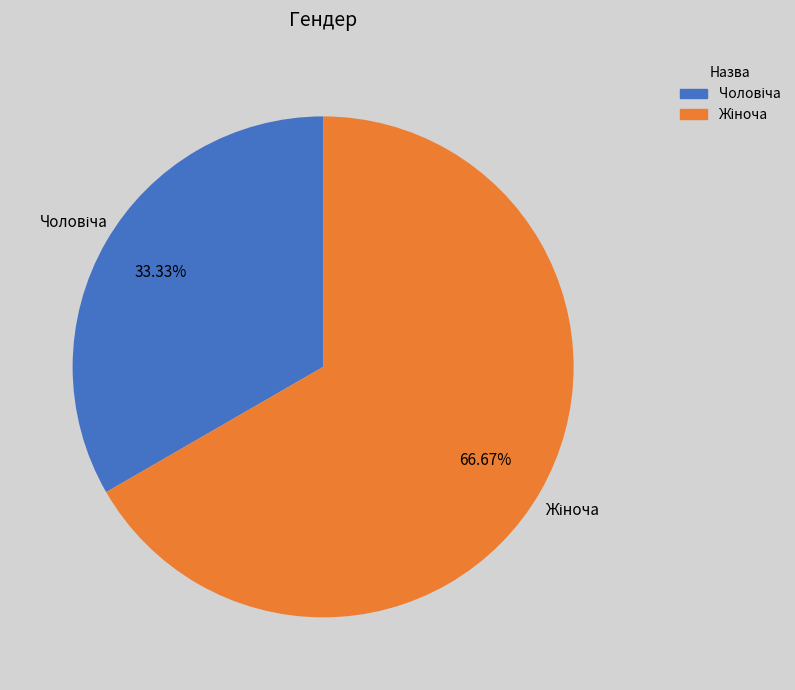

How many slices are in this pie chart?

2